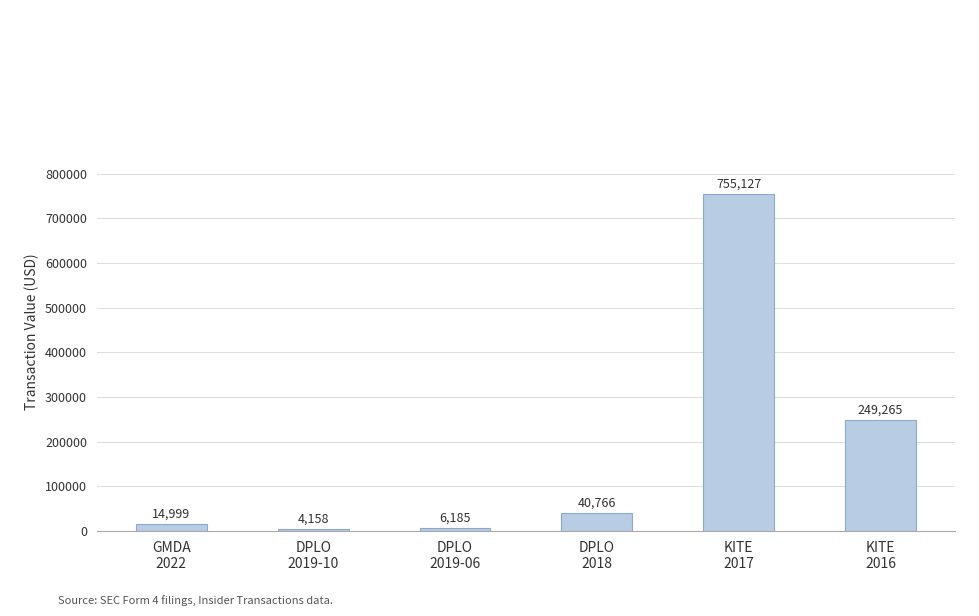

Read the value at GMDA
2022.

14999